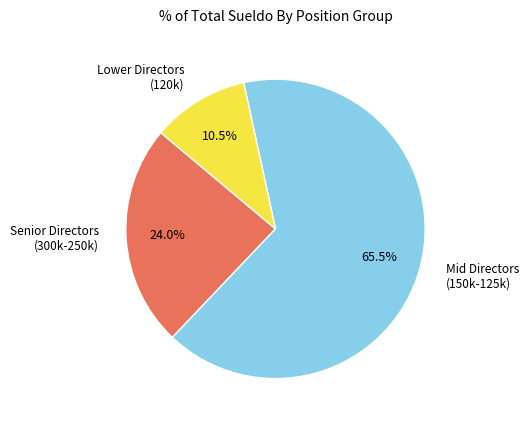

Is there a majority slice in this chart?

Yes